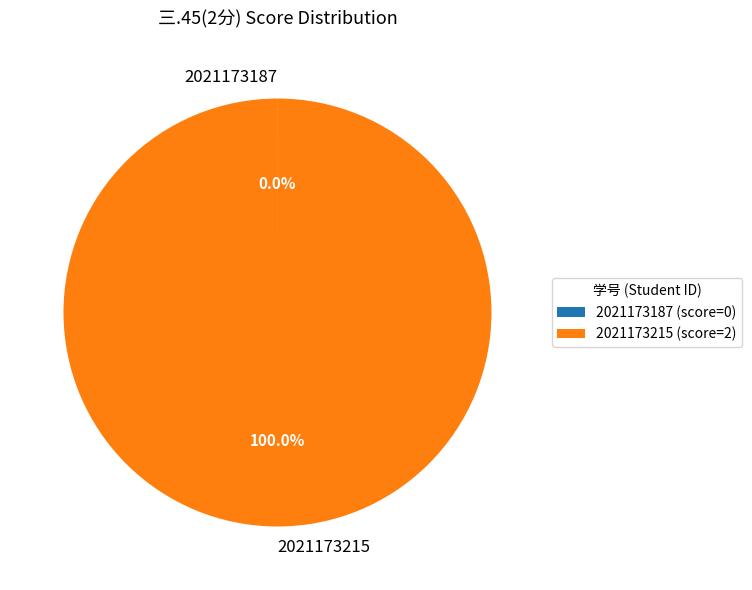

The 2021173187 slice represents 0% of the pie. True or false?

True